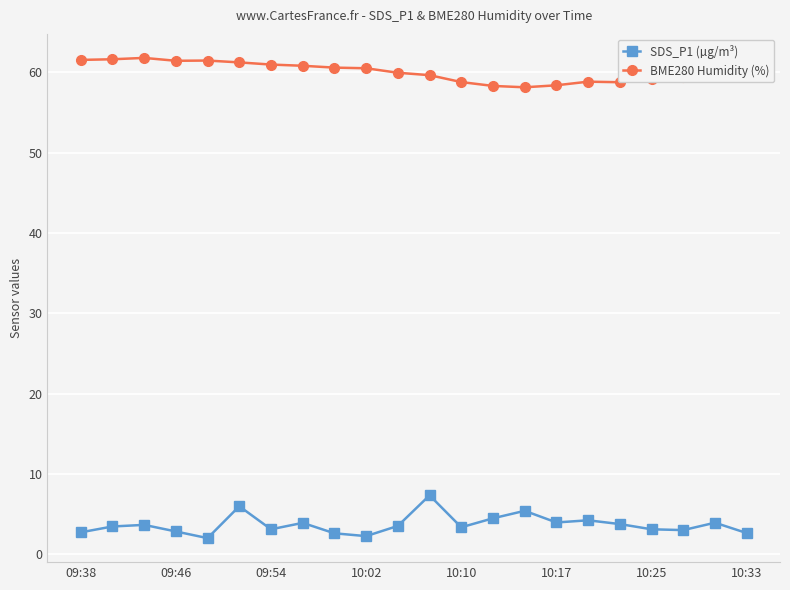

What is the value of the BME280 Humidity (%) point at the 7th from the left?

61.0